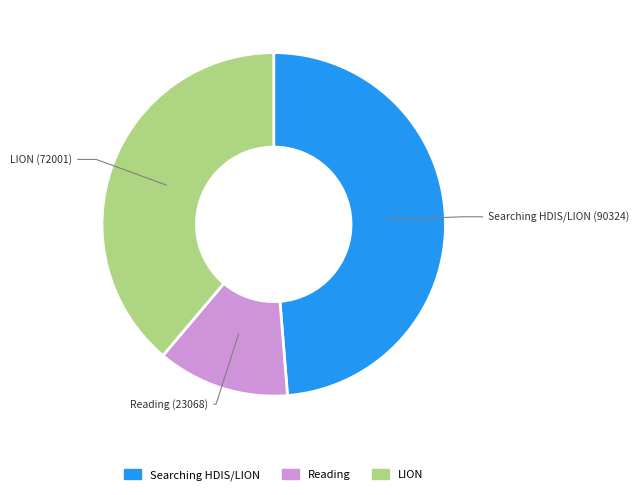

Count the number of slices in the pie.

3